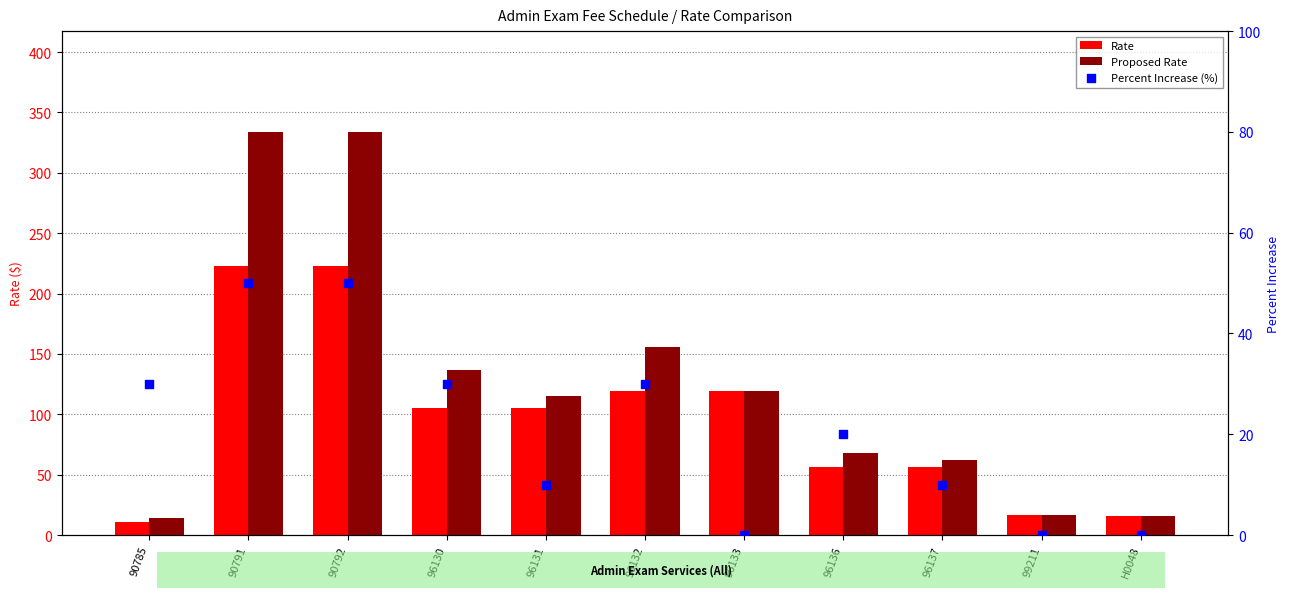

Which series has the widest spread of Y values?

Proposed Rate